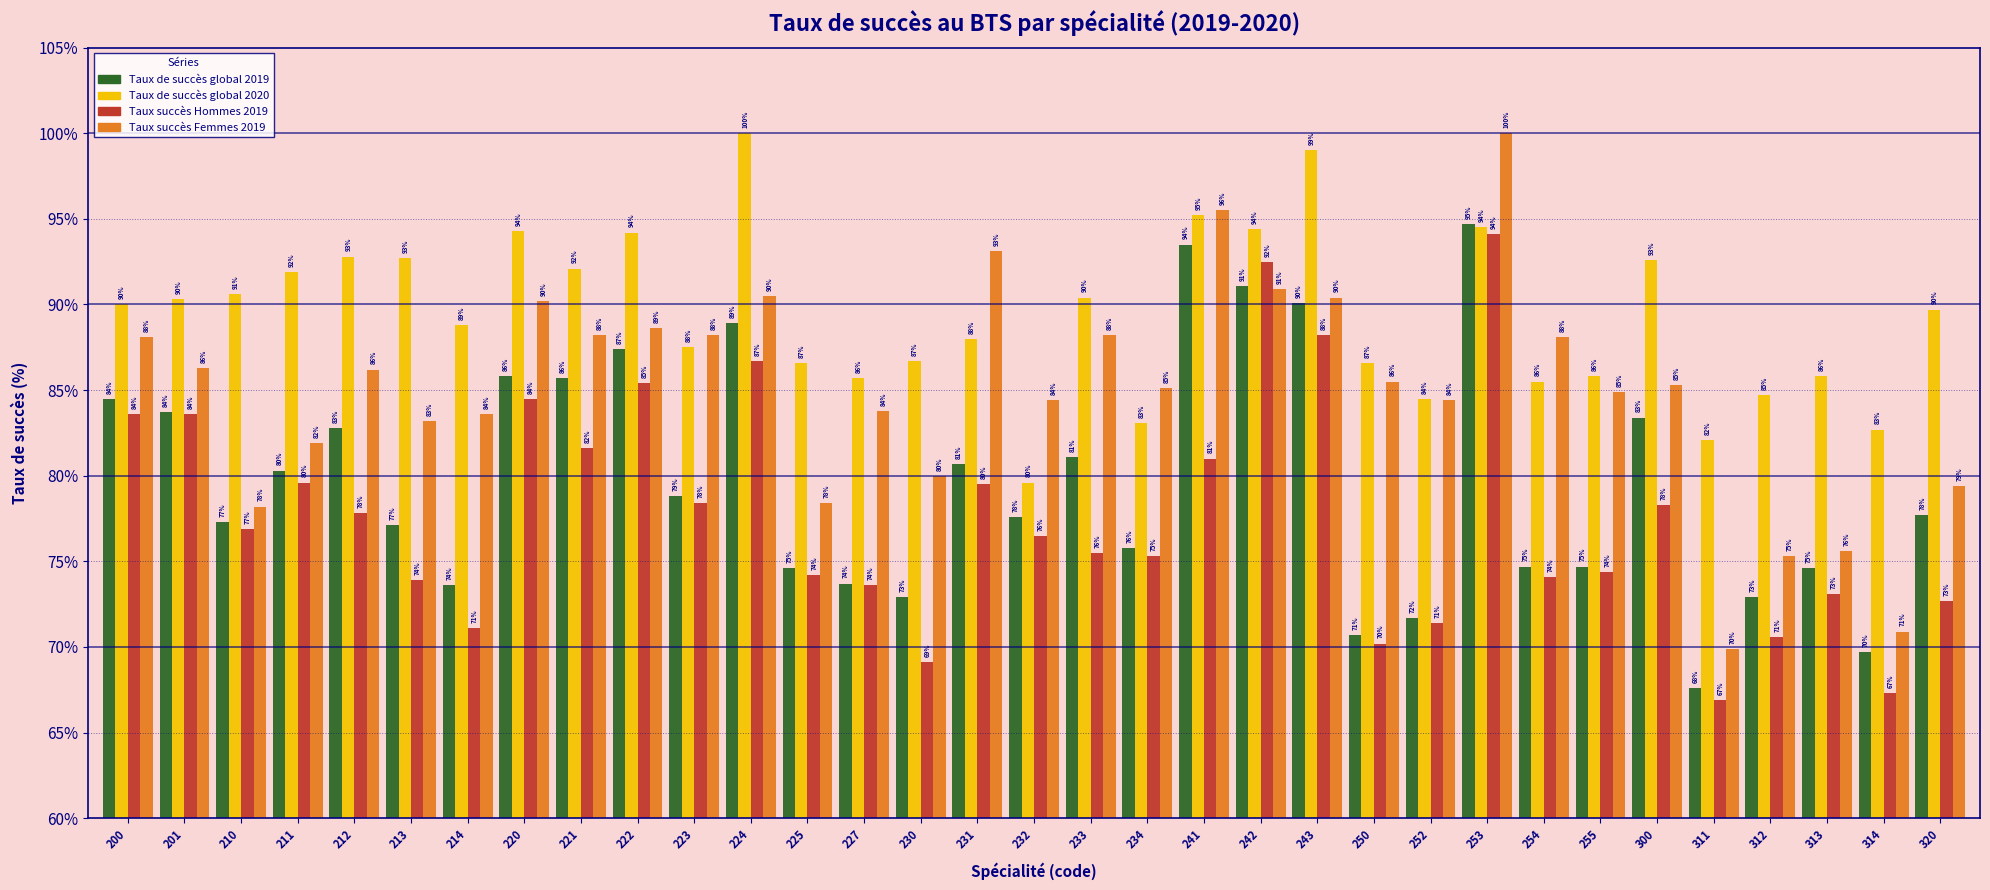

The value of Taux succès Hommes 2019 at 222 is 35.4. True or false?

False